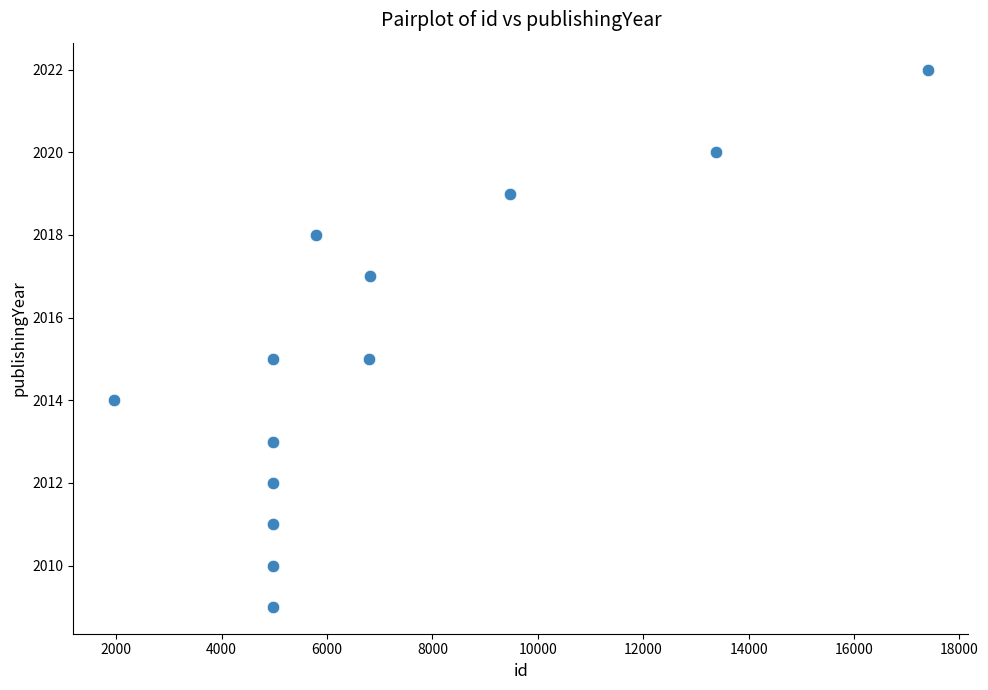

What is the range of Y values (max minus min)?

13